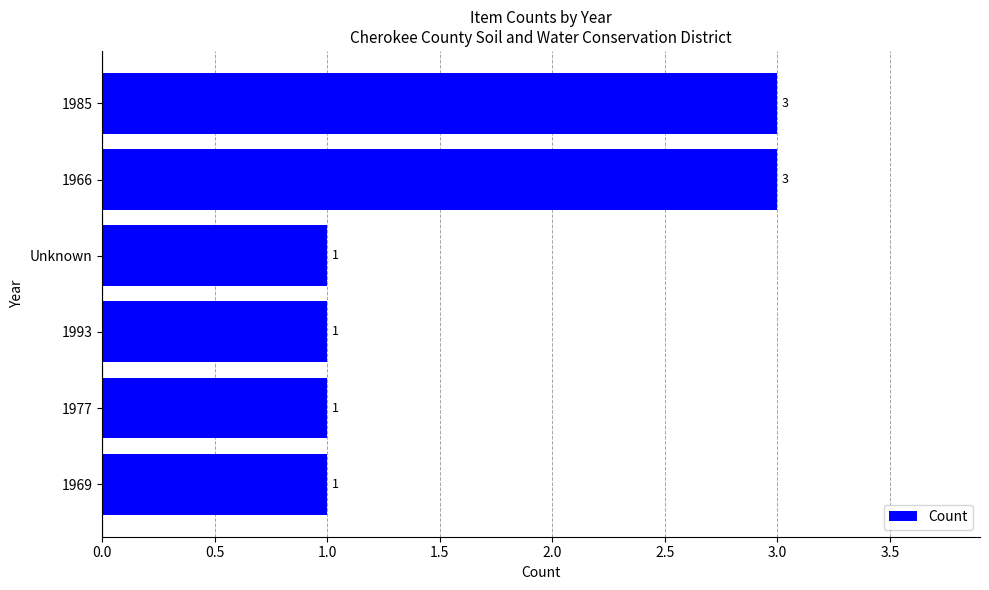

What is the sum of all values?

10